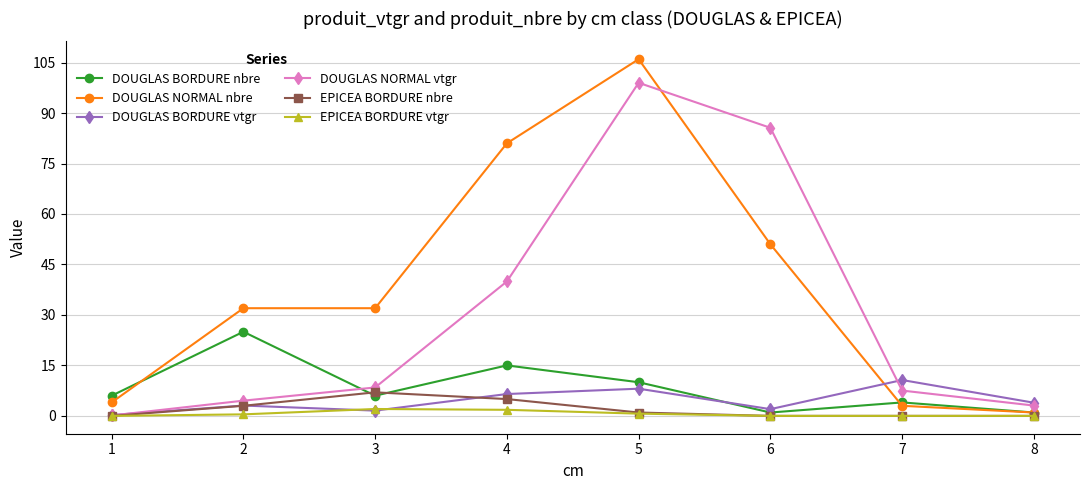

Which series changed the most between 3 and 6?

DOUGLAS NORMAL vtgr